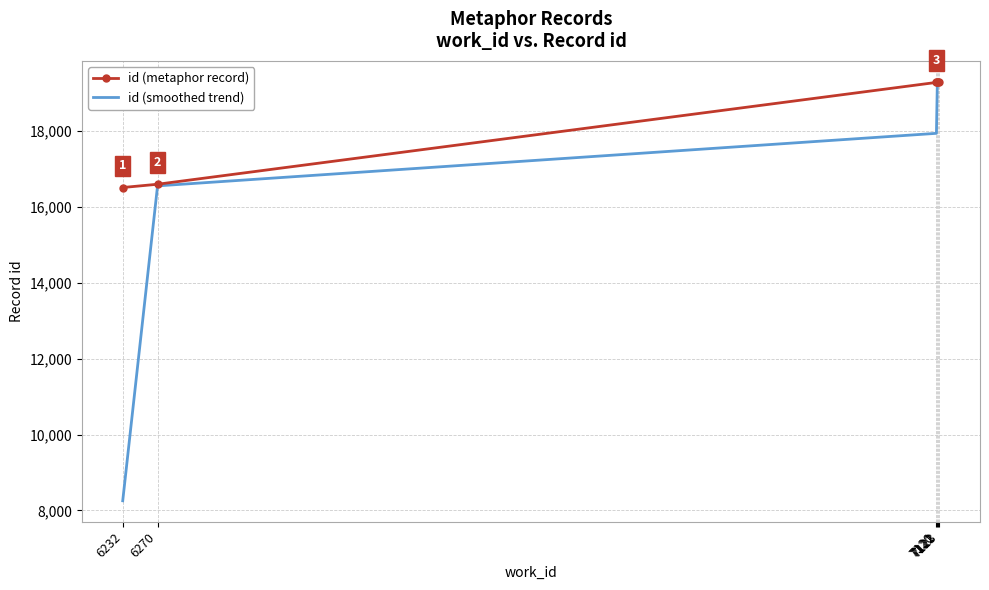

What is the difference between the highest and lowest values at 7122?

5.0